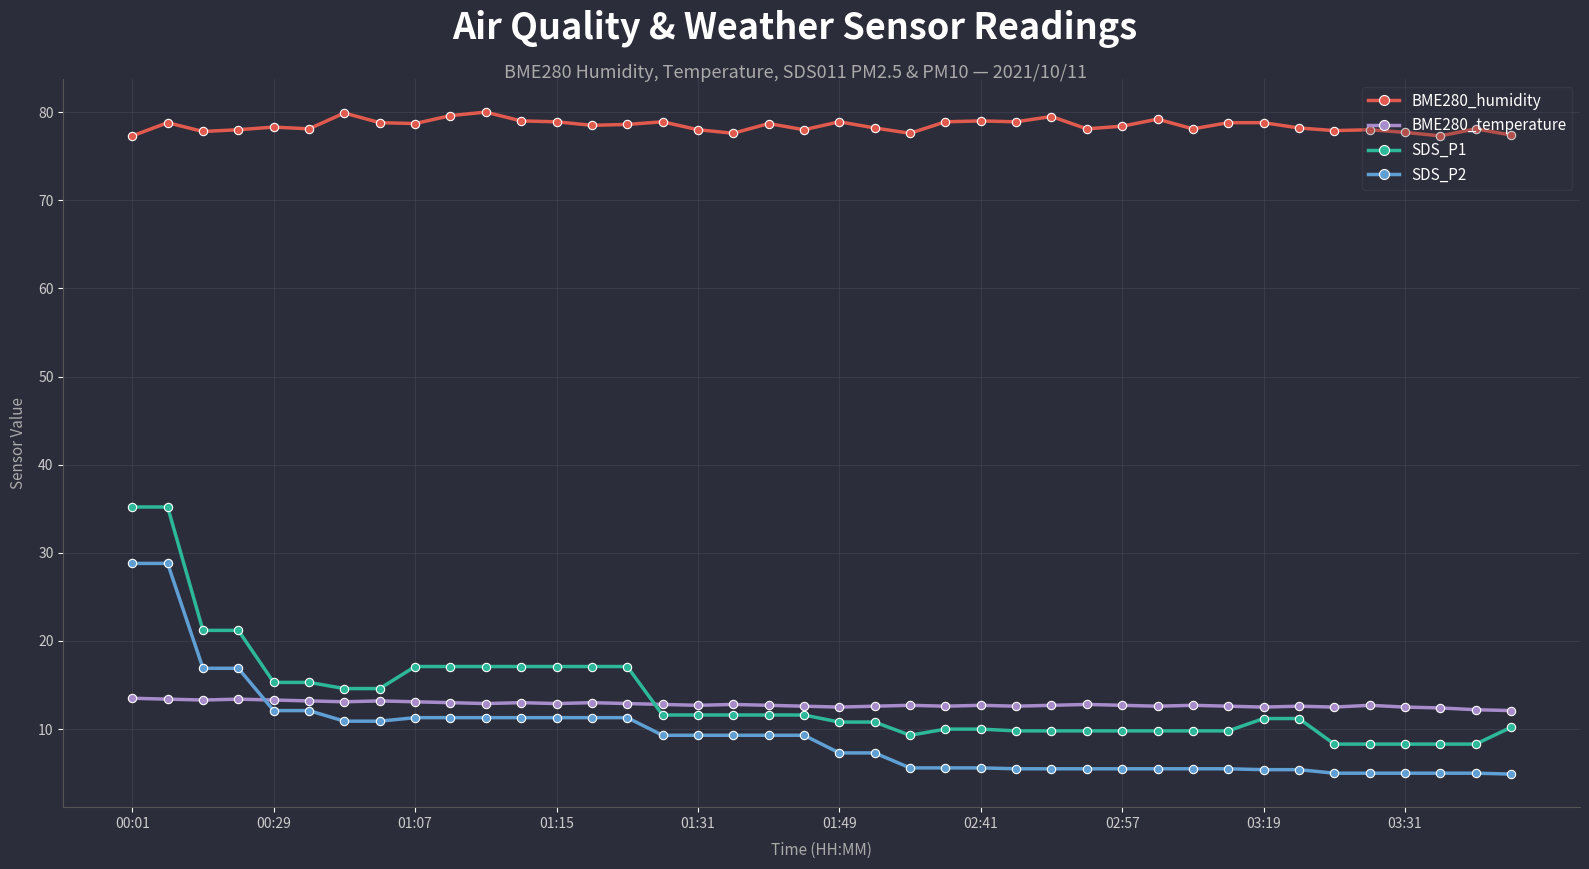

Does the chart have visible grid lines?

Yes